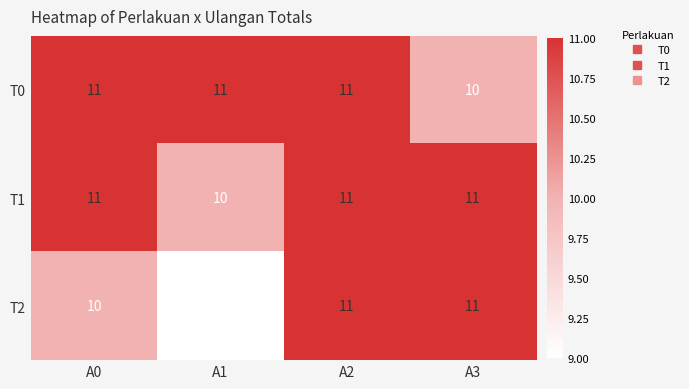

At which category is the sum across all series the highest?

A2